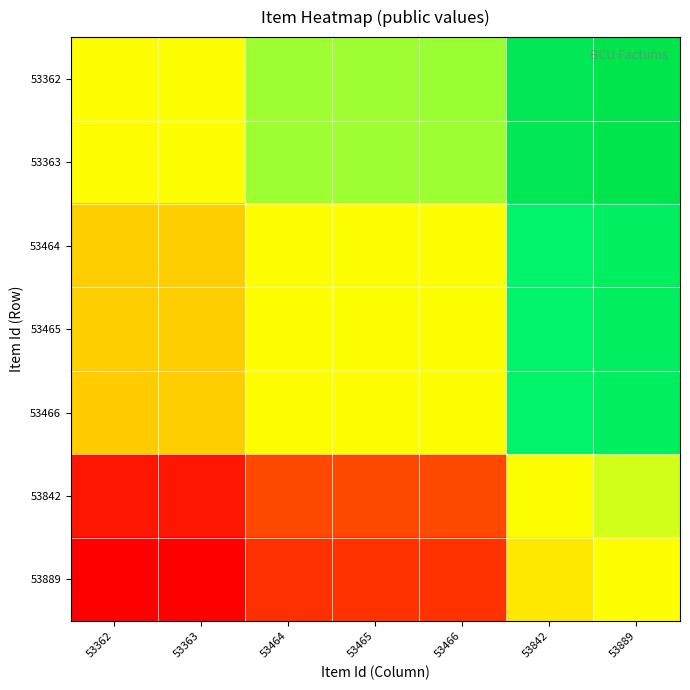

Reading left to right, transcribe all the data shown in this chart.

53362: 53362=0.5	53363=0.5	53464=0.6	53465=0.6	53466=0.6	53842=1.0	53889=1.0
53363: 53362=0.5	53363=0.5	53464=0.6	53465=0.6	53466=0.6	53842=1.0	53889=1.0
53464: 53362=0.4	53363=0.4	53464=0.5	53465=0.5	53466=0.5	53842=0.9	53889=0.9
53465: 53362=0.4	53363=0.4	53464=0.5	53465=0.5	53466=0.5	53842=0.9	53889=0.9
53466: 53362=0.4	53363=0.4	53464=0.5	53465=0.5	53466=0.5	53842=0.9	53889=0.9
53842: 53362=0.0	53363=0.0	53464=0.1	53465=0.1	53466=0.1	53842=0.5	53889=0.5
53889: 53362=0.0	53363=0.0	53464=0.1	53465=0.1	53466=0.1	53842=0.5	53889=0.5